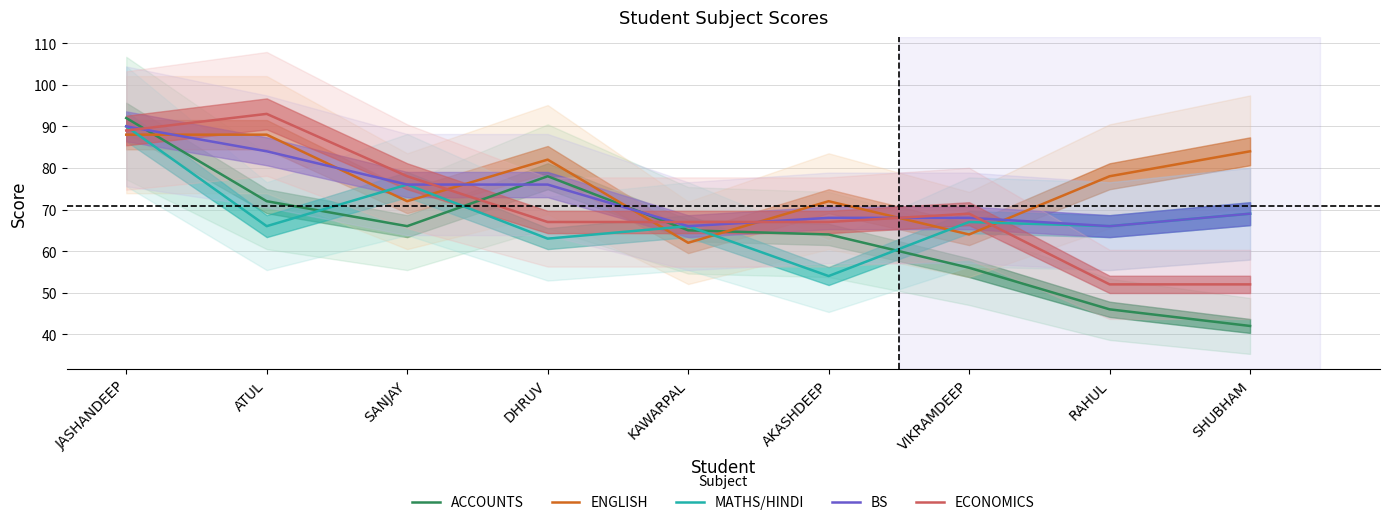

Count the number of categories in the chart.

9